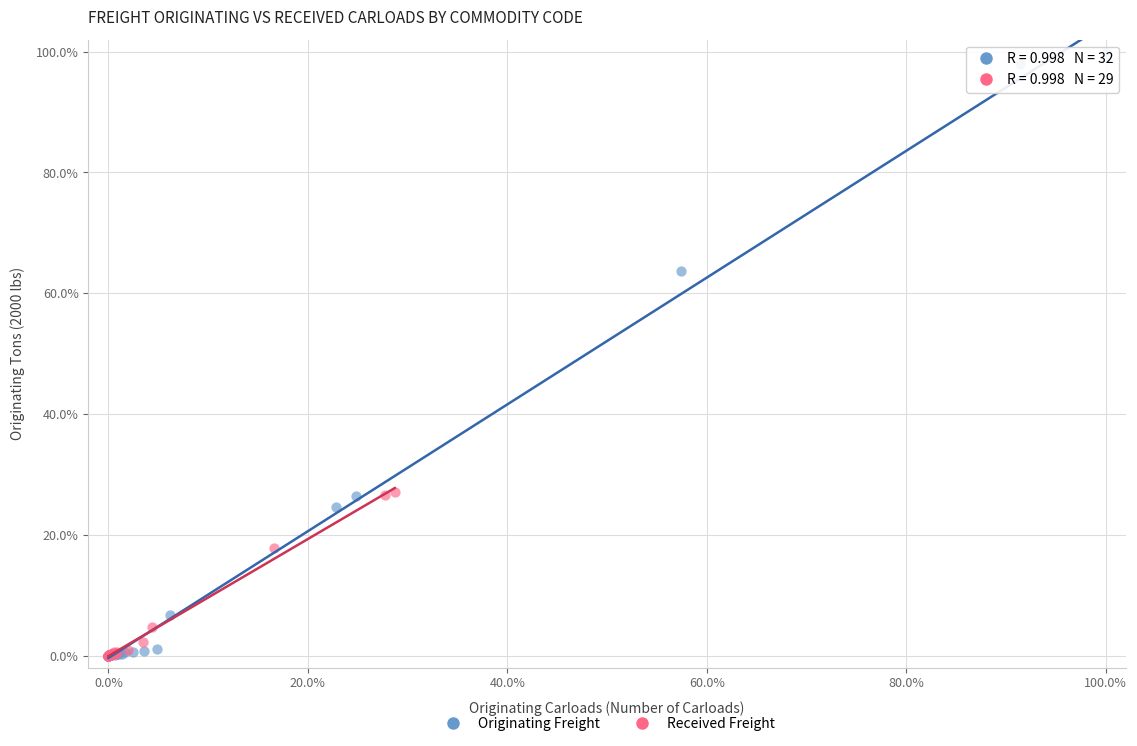

Which series reaches the maximum Y coordinate?

Originating Freight